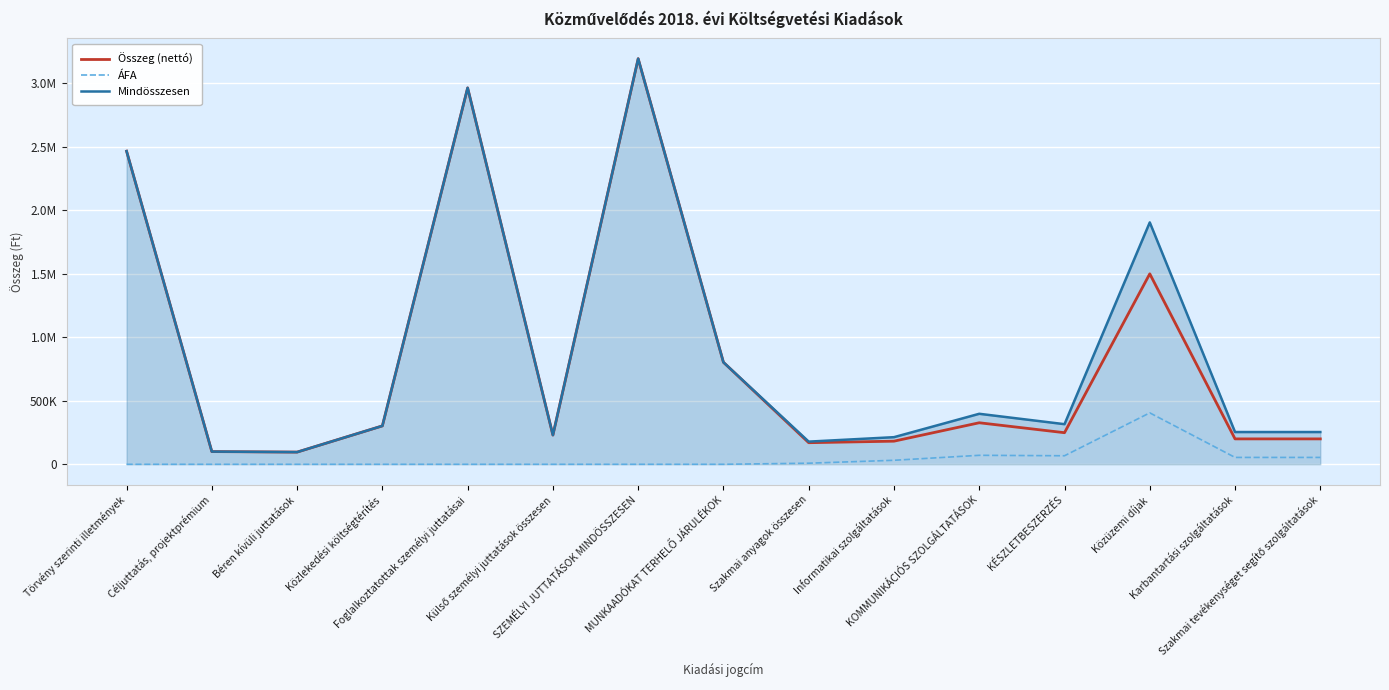

Reading right to left, extract all data points from this chart.

Összeg (nettó): Szakmai tevékenységet segítő szolgáltatások=200000.0	Karbantartási szolgáltatások=200000.0	Közüzemi díjak=1500000.0	KÉSZLETBESZERZÉS=248740.0	KOMMUNIKÁCIÓS SZOLGÁLTATÁSOK=327000.0	Informatikai szolgáltatások=182000.0	Szakmai anyagok összesen=170000.0	MUNKAADÓKAT TERHELŐ JÁRULÉKOK=803324.0	SZEMÉLYI JUTTATÁSOK MINDÖSSZESEN=3194400.0	Külső személyi juttatások összesen=230000.0	Foglalkoztatottak személyi juttatásai=2964400.0	Közlekedési költségtérítés=302400.0	Béren kívüli juttatások=96000.0	Céljuttatás, projektprémium=100000.0	Törvény szerinti illetmények=2466000.0
ÁFA: Szakmai tevékenységet segítő szolgáltatások=54000.0	Karbantartási szolgáltatások=54000.0	Közüzemi díjak=405000.0	KÉSZLETBESZERZÉS=67159.8	KOMMUNIKÁCIÓS SZOLGÁLTATÁSOK=70690.0	Informatikai szolgáltatások=31540.0	Szakmai anyagok összesen=8500.0	MUNKAADÓKAT TERHELŐ JÁRULÉKOK=0.0	SZEMÉLYI JUTTATÁSOK MINDÖSSZESEN=0.0	Külső személyi juttatások összesen=0.0	Foglalkoztatottak személyi juttatásai=0.0	Közlekedési költségtérítés=0.0	Béren kívüli juttatások=0.0	Céljuttatás, projektprémium=0.0	Törvény szerinti illetmények=0.0
Mindösszesen: Szakmai tevékenységet segítő szolgáltatások=254000.0	Karbantartási szolgáltatások=254000.0	Közüzemi díjak=1905000.0	KÉSZLETBESZERZÉS=315900.0	KOMMUNIKÁCIÓS SZOLGÁLTATÁSOK=397690.0	Informatikai szolgáltatások=213540.0	Szakmai anyagok összesen=178500.0	MUNKAADÓKAT TERHELŐ JÁRULÉKOK=803324.0	SZEMÉLYI JUTTATÁSOK MINDÖSSZESEN=3194400.0	Külső személyi juttatások összesen=230000.0	Foglalkoztatottak személyi juttatásai=2964400.0	Közlekedési költségtérítés=302400.0	Béren kívüli juttatások=96000.0	Céljuttatás, projektprémium=100000.0	Törvény szerinti illetmények=2466000.0